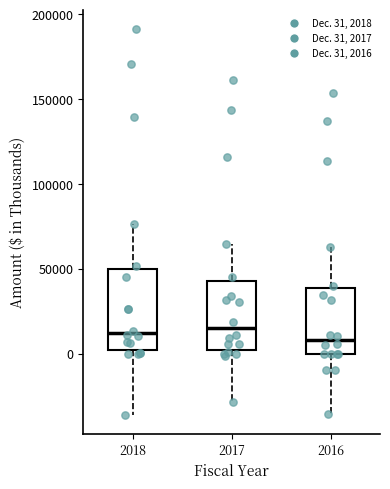

Comparing the boxes themselves (not the whiskers), which one is the tallest?

2018